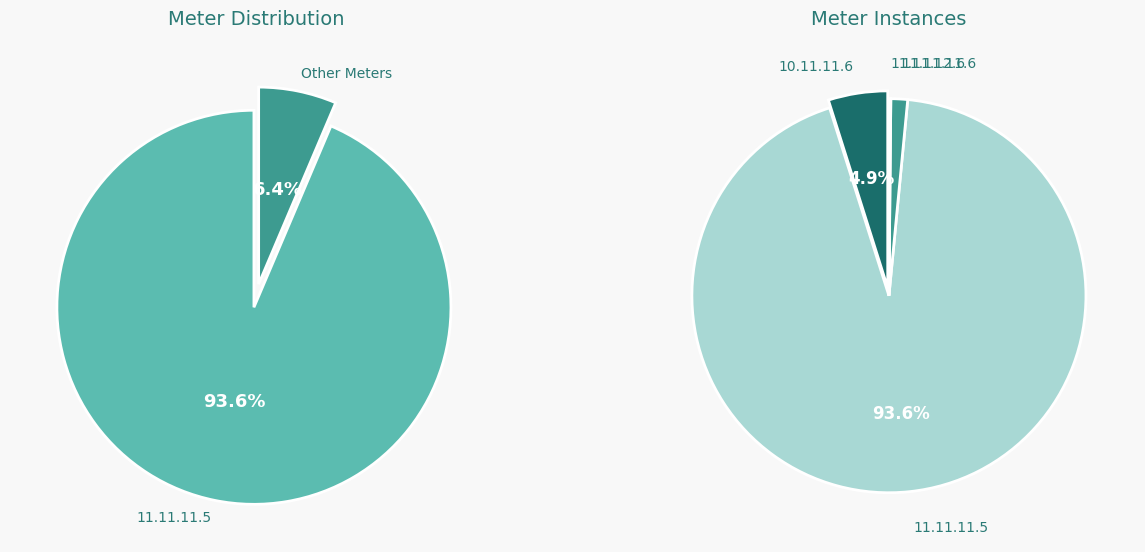

Rank the categories by value from lowest to highest.

11.11.12.6, 11.11.11.6, 10.11.11.6, 11.11.11.5